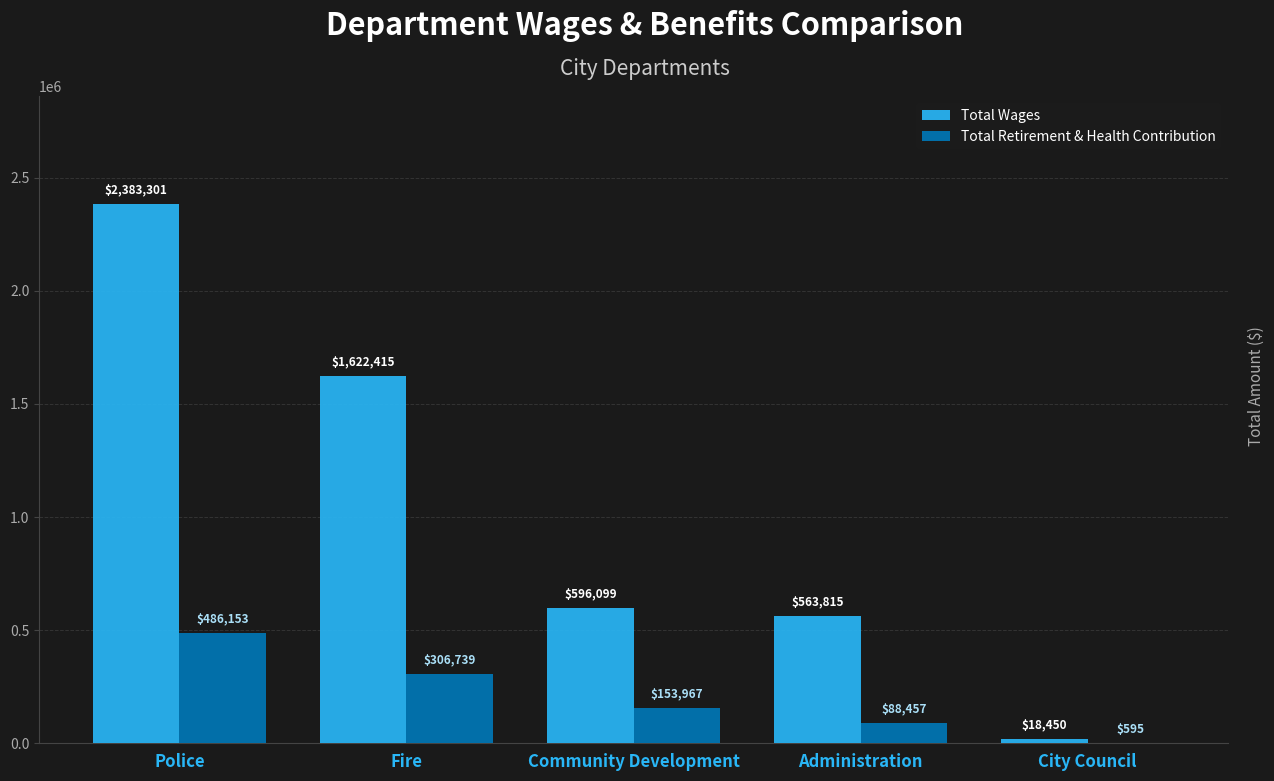

Reading left to right, list all the values displayed in this chart.

Total Wages: Police=2383301	Fire=1622415	Community Development=596099	Administration=563815	City Council=18450
Total Retirement & Health Contribution: Police=486153	Fire=306739	Community Development=153967	Administration=88457	City Council=595